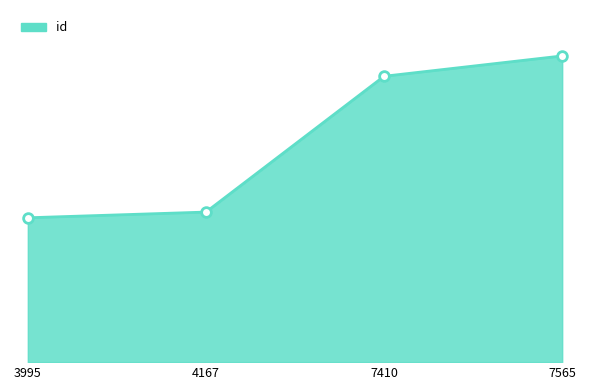

What is the change in value from 4167 to 7410?

+9759